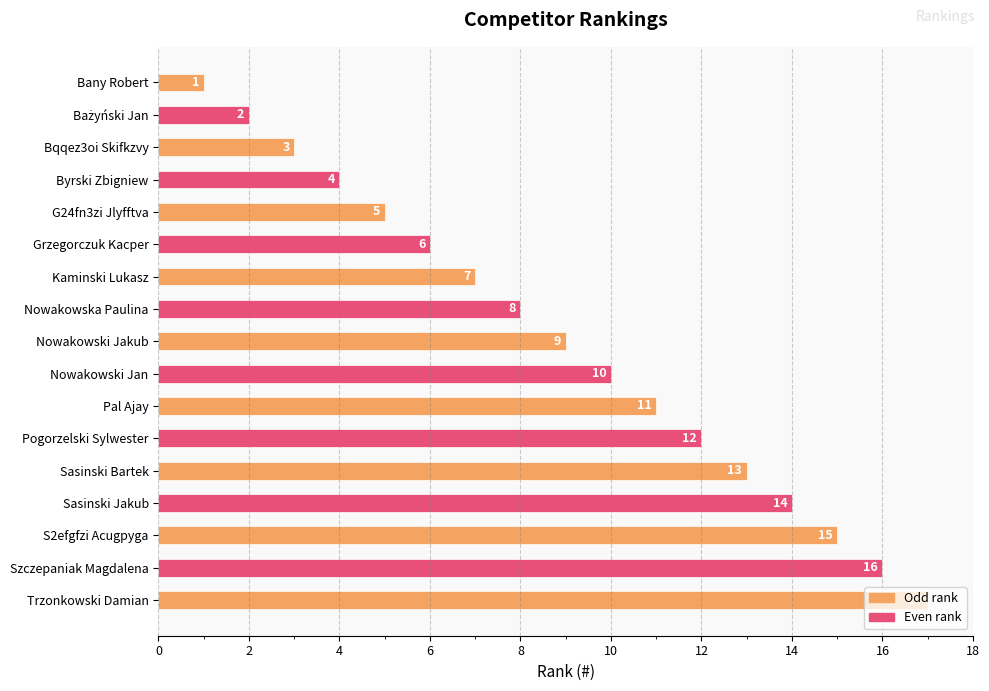

Count the number of data series in this chart.

1